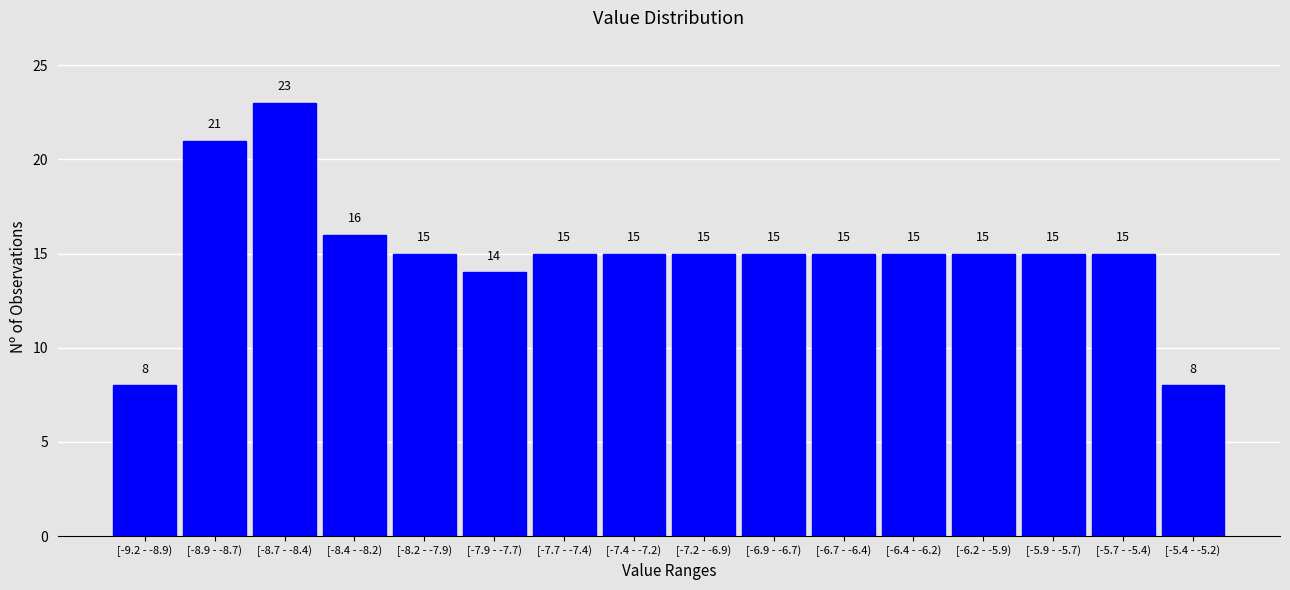

Reading right to left, what are all the values shown in this chart?

[-5.4 - -5.2)=8	[-5.7 - -5.4)=15	[-5.9 - -5.7)=15	[-6.2 - -5.9)=15	[-6.4 - -6.2)=15	[-6.7 - -6.4)=15	[-6.9 - -6.7)=15	[-7.2 - -6.9)=15	[-7.4 - -7.2)=15	[-7.7 - -7.4)=15	[-7.9 - -7.7)=14	[-8.2 - -7.9)=15	[-8.4 - -8.2)=16	[-8.7 - -8.4)=23	[-8.9 - -8.7)=21	[-9.2 - -8.9)=8